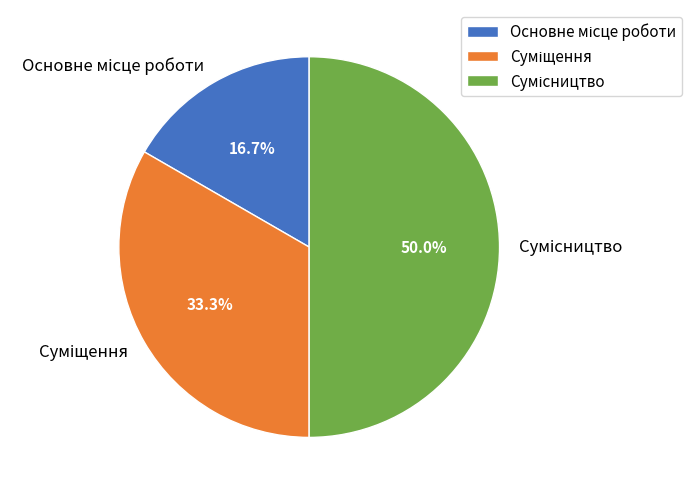

What percentage is the Суміщення slice, to the nearest percent?

33%